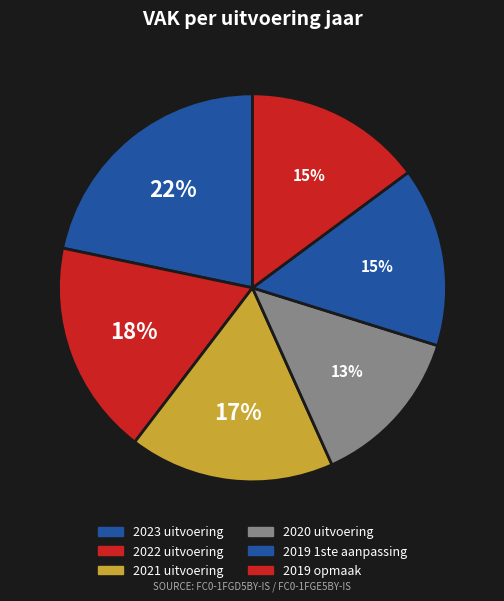

Which slice is the smallest?

2020 uitvoering